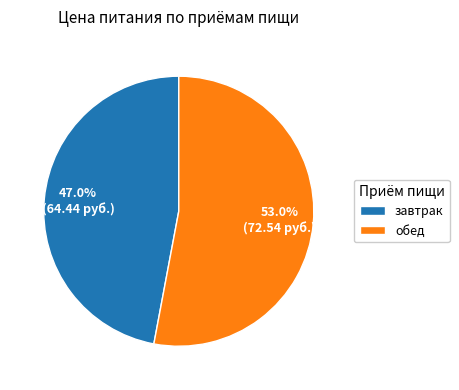

Is the sum of обед and завтрак greater than half?

Yes